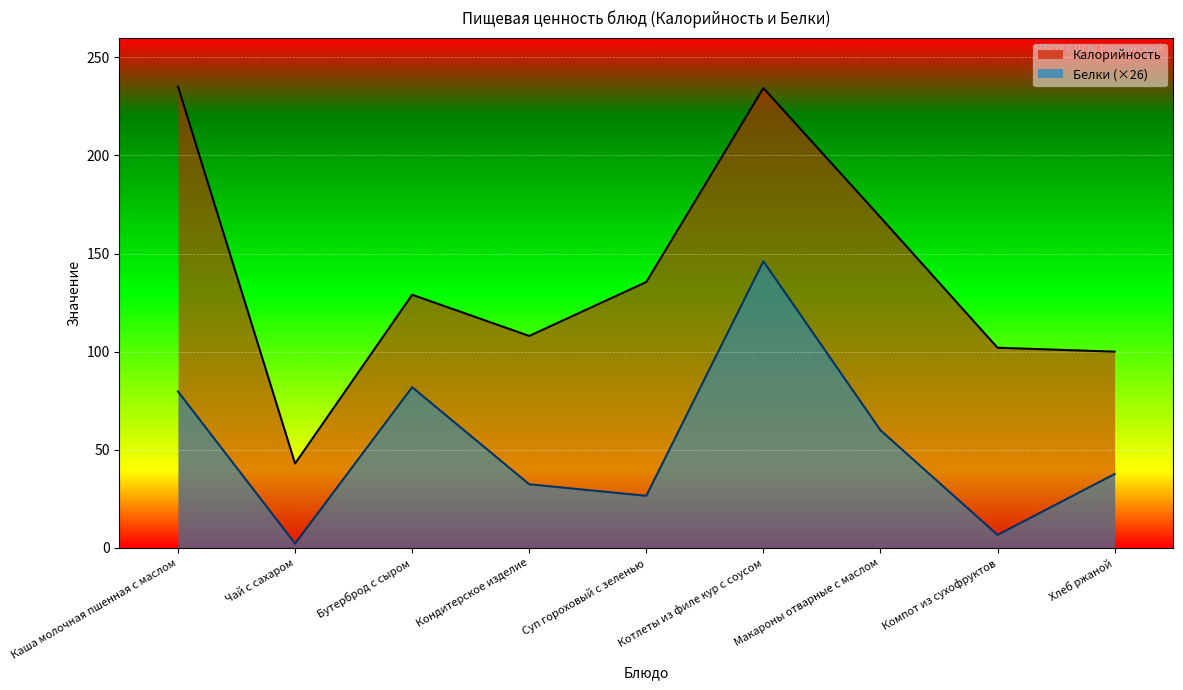

True or false: Калорийность and Белки intersect in this chart.

False